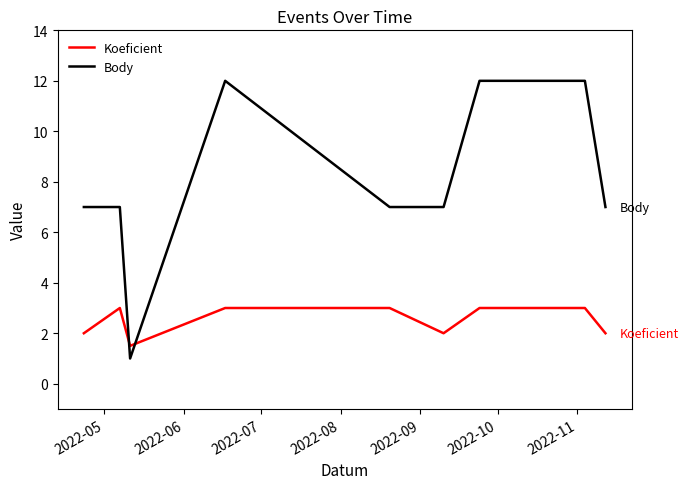

What is the difference between the maximum and minimum values in the Koeficient series?

1.5